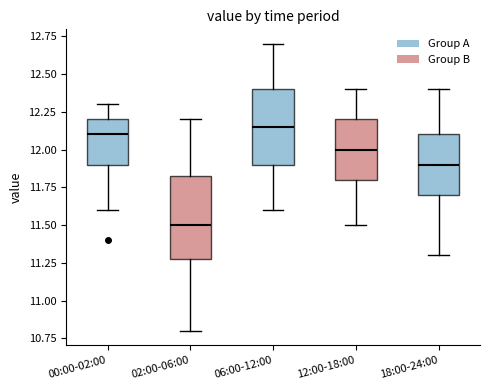

Which box is the tallest, from its lower edge to its upper edge?

02:00-06:00